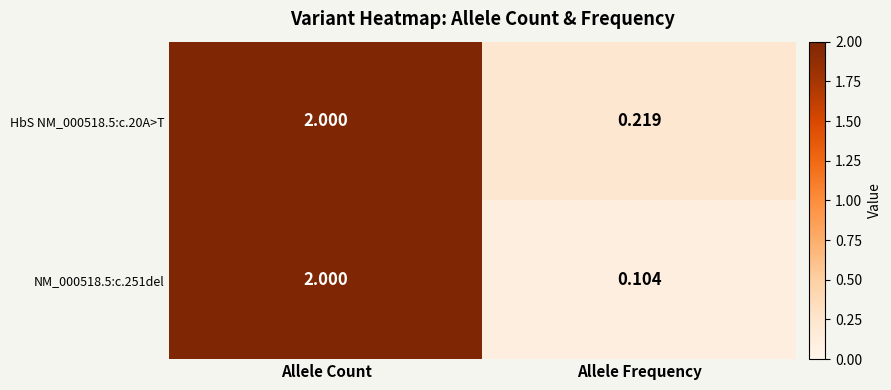

Rank the categories by NM_000518.5:c.251del value from lowest to highest.

Allele Frequency, Allele Count